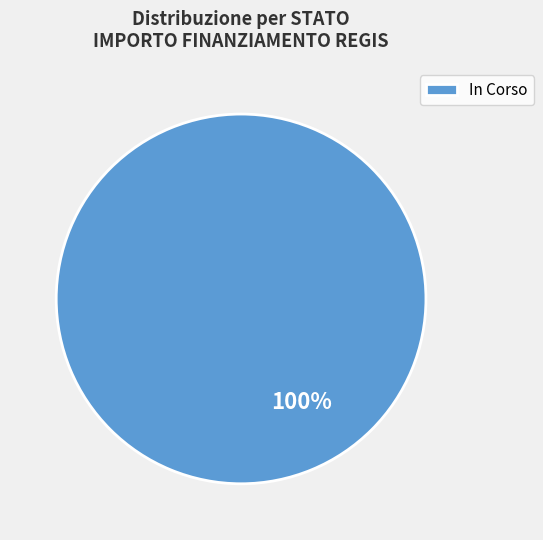

How many slices are in this pie chart?

1